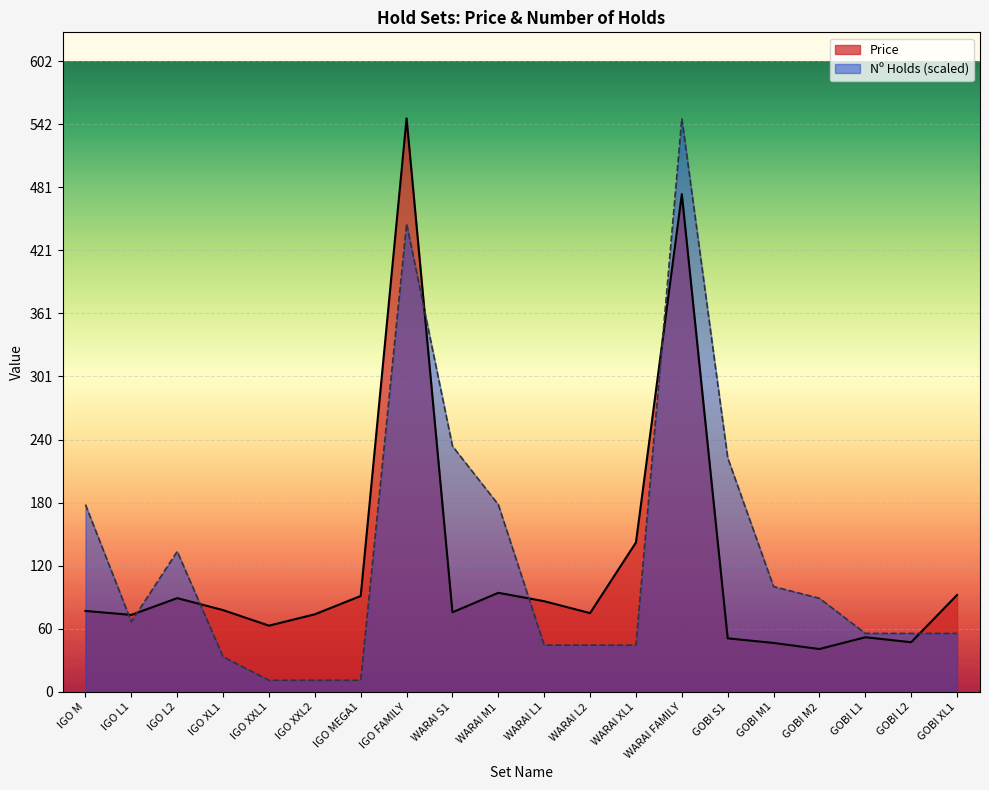

In Price, how many points are lower than both neighbors (excluding endpoints)?

6